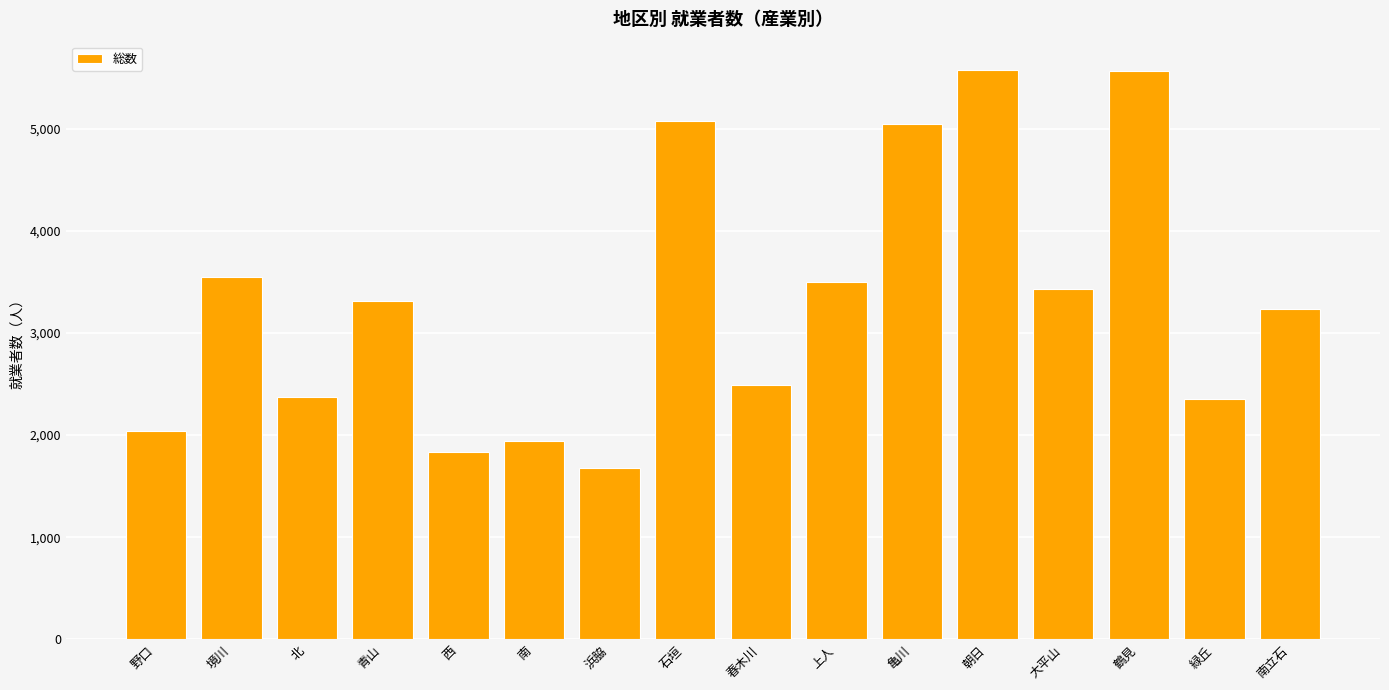

At which category does the chart reach its minimum across all series?

浜脇